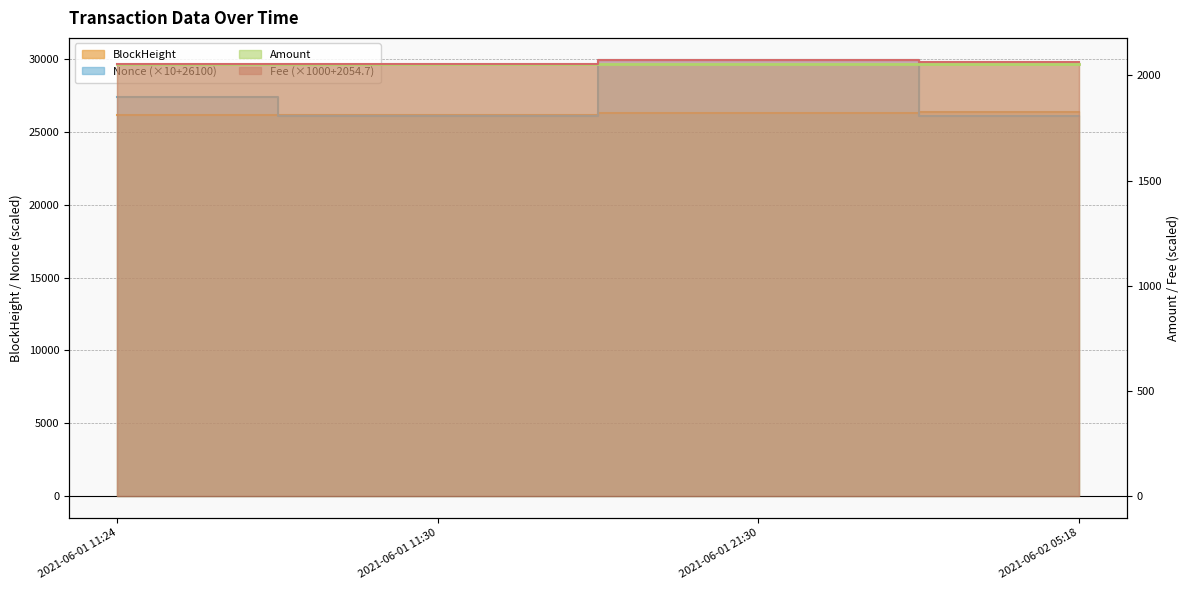

What position from the left is 2021-06-01 11:30?

2